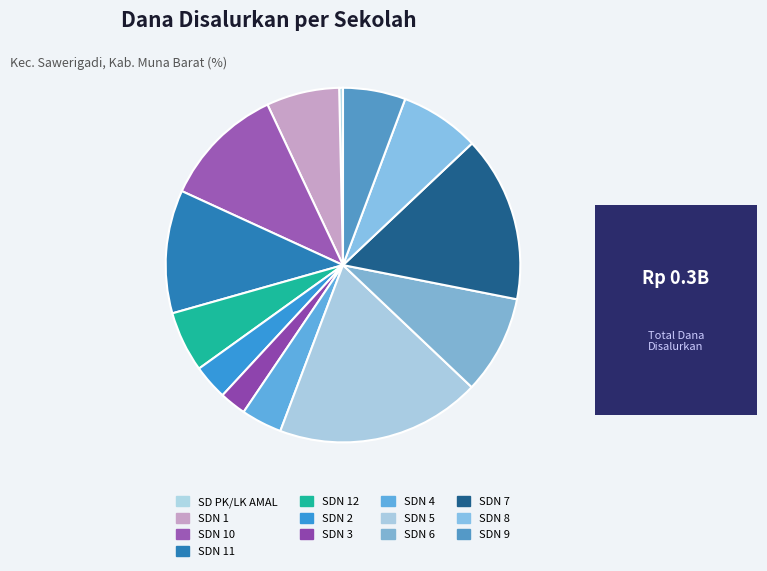

Which category has the smallest portion of the pie?

SD PK/LK AMAL AL - HAZI